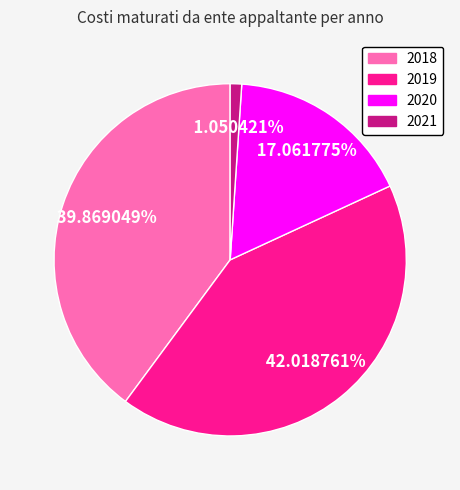

What is the largest slice in the pie chart?

2019